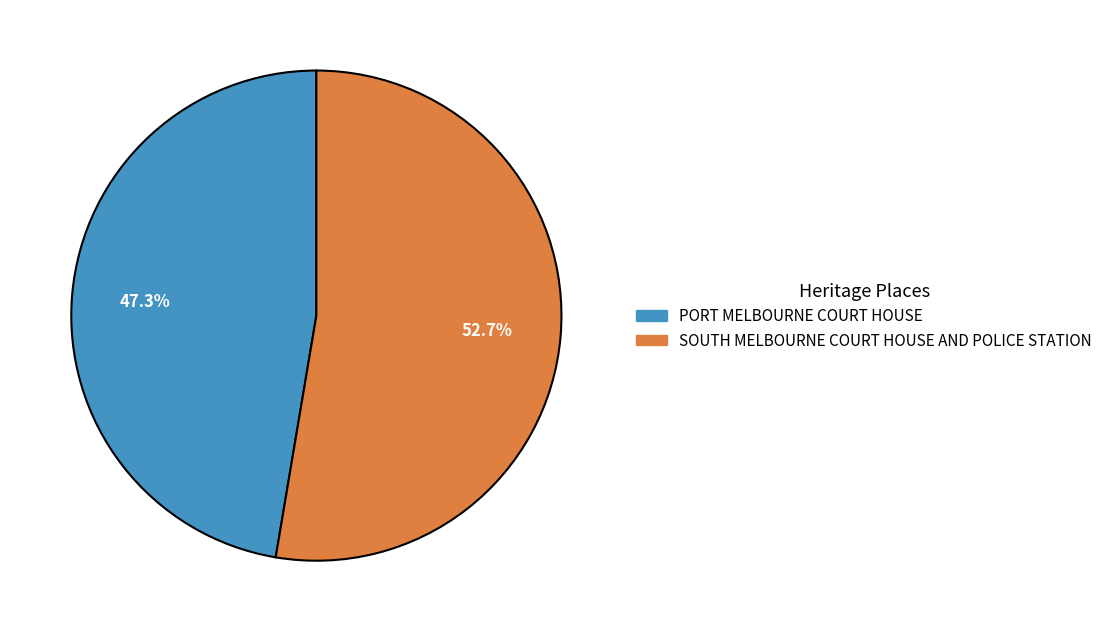

Which slice is the smallest?

PORT MELBOURNE COURT HOUSE